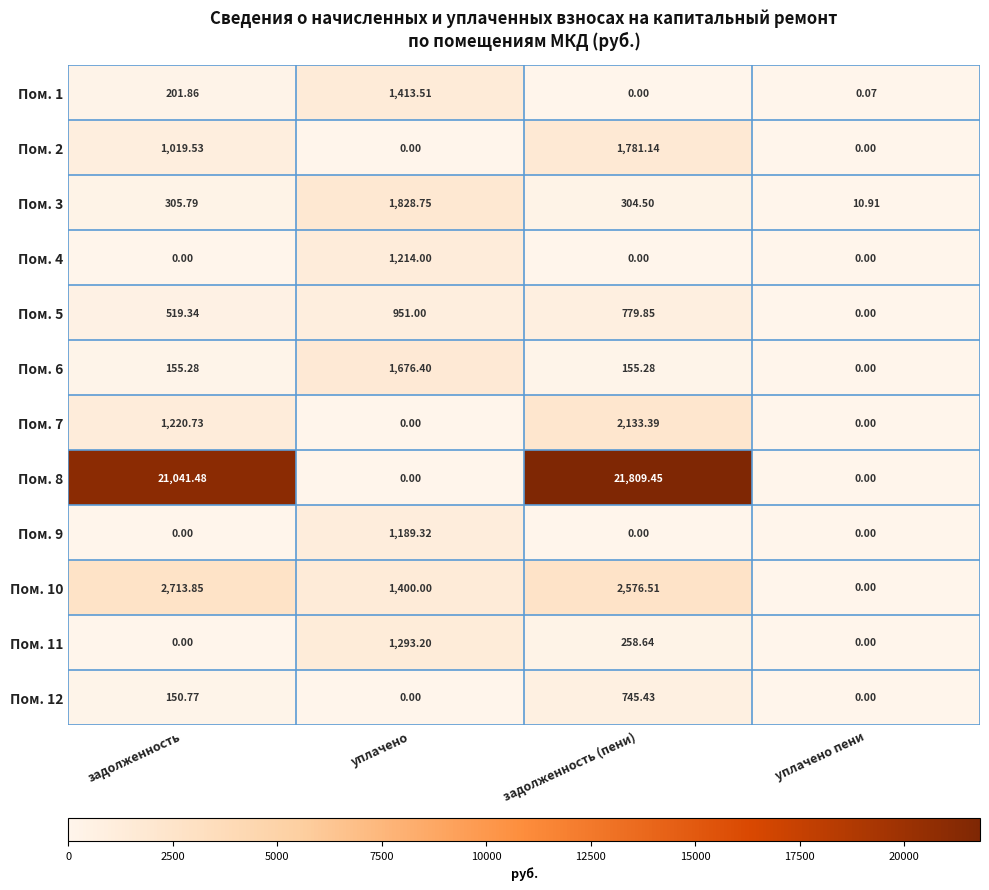

At how many categories does at least one series exceed 16010?

2